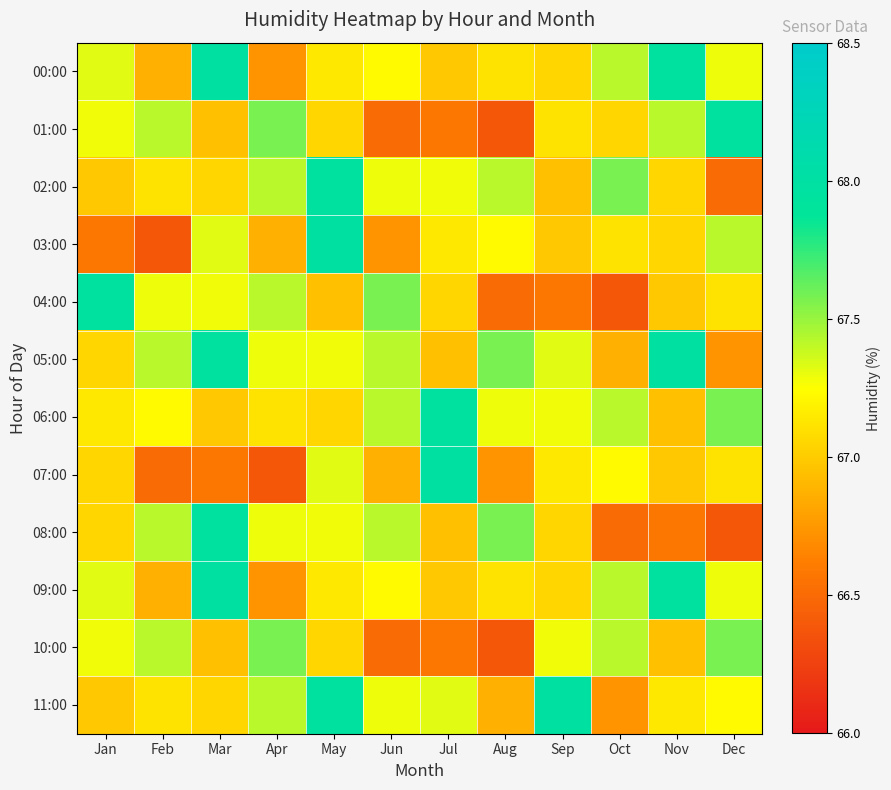

Which series has the largest total across all categories?

05:00